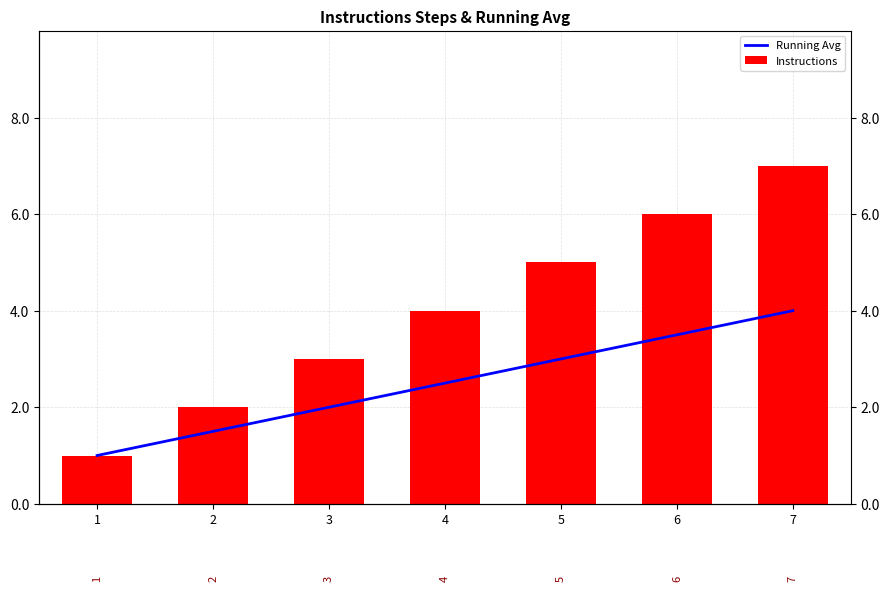

Is it true that Running Avg equals 3.5 at 6?

True